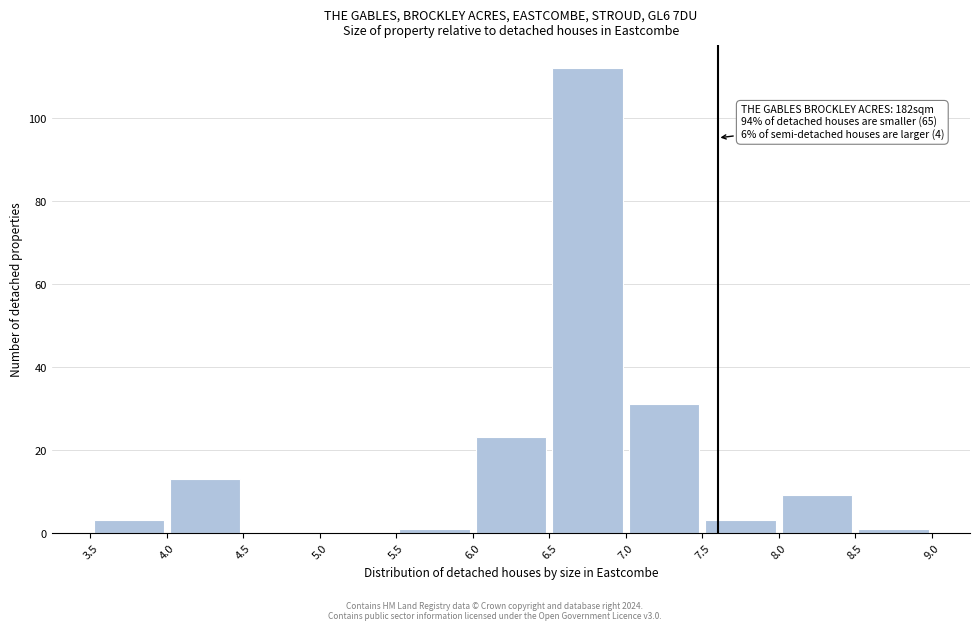

Which range on the x-axis has the tallest bar?

6.5 to 7.0